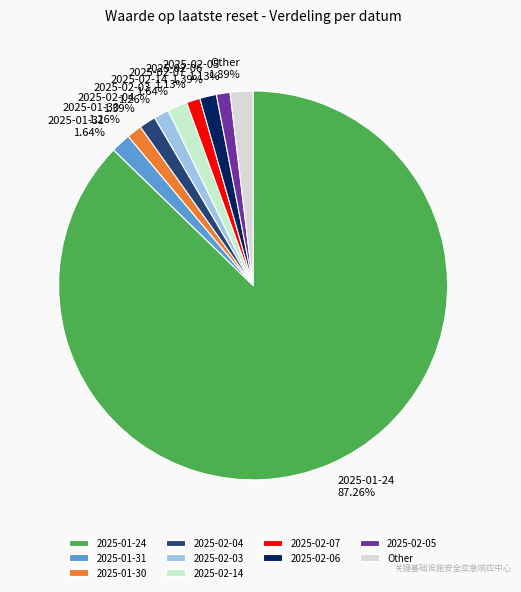

What percentage do 2025-02-06 and 2025-02-14 together represent?

3.0%